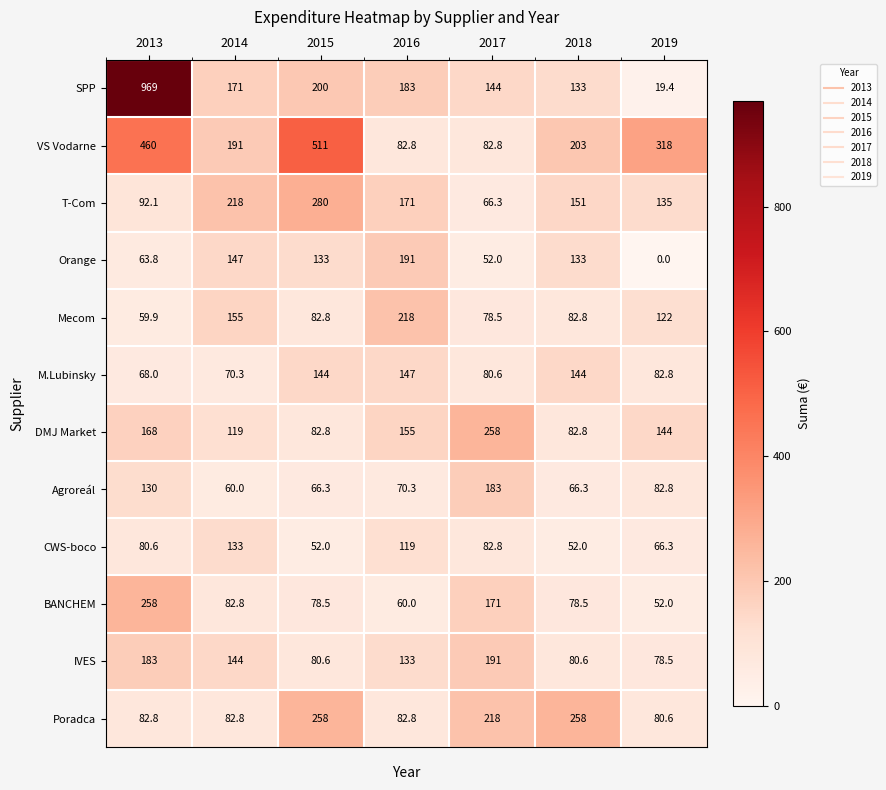

How many CWS-boco values are between 52 and 119?

6